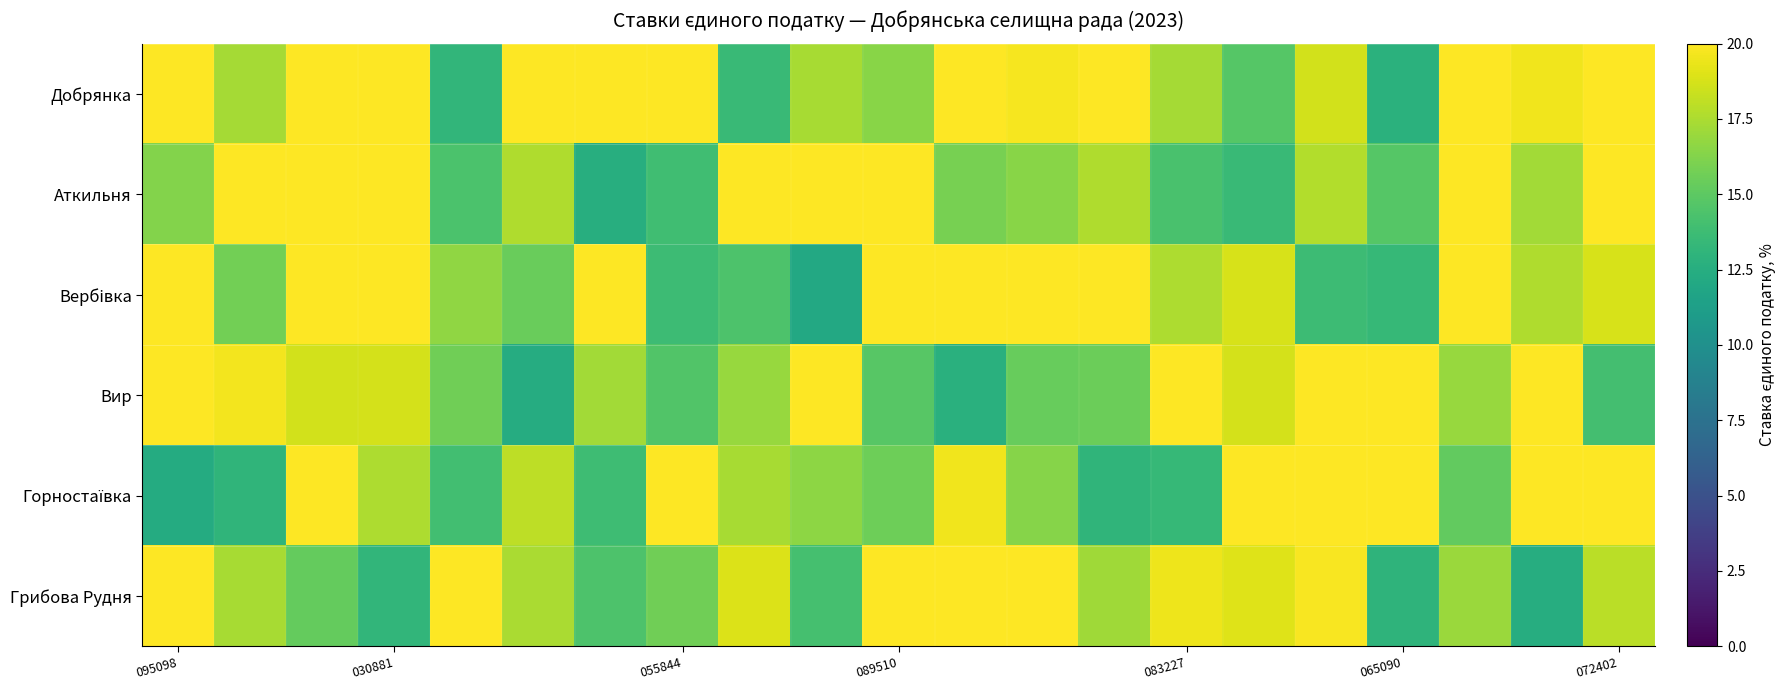

What is the maximum value shown in the chart?

23.7